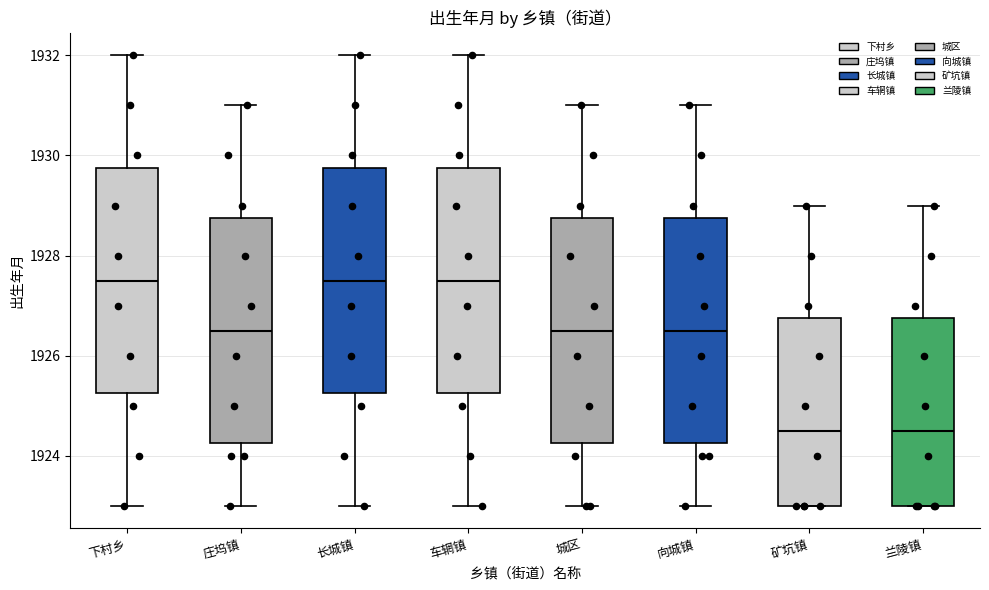

Reading left to right, transcribe this box plot: for each box, give where its median line is, the range the box spans, and where its two whiskers end, as read against the y-axis. The values are not printed on the chart, so give them approximately, as read against the axis.

下村乡: median 1927.6, box 1925.2 to 1929.8, whiskers 1923.0 to 1932.0
庄坞镇: median 1926.6, box 1924.2 to 1928.8, whiskers 1923.0 to 1931.0
长城镇: median 1927.6, box 1925.2 to 1929.8, whiskers 1923.0 to 1932.0
车辋镇: median 1927.6, box 1925.2 to 1929.8, whiskers 1923.0 to 1932.0
城区: median 1926.6, box 1924.2 to 1928.8, whiskers 1923.0 to 1931.0
向城镇: median 1926.6, box 1924.2 to 1928.8, whiskers 1923.0 to 1931.0
矿坑镇: median 1924.6, box 1923.0 to 1926.8, whiskers 1923.0 to 1929.0
兰陵镇: median 1924.6, box 1923.0 to 1926.8, whiskers 1923.0 to 1929.0